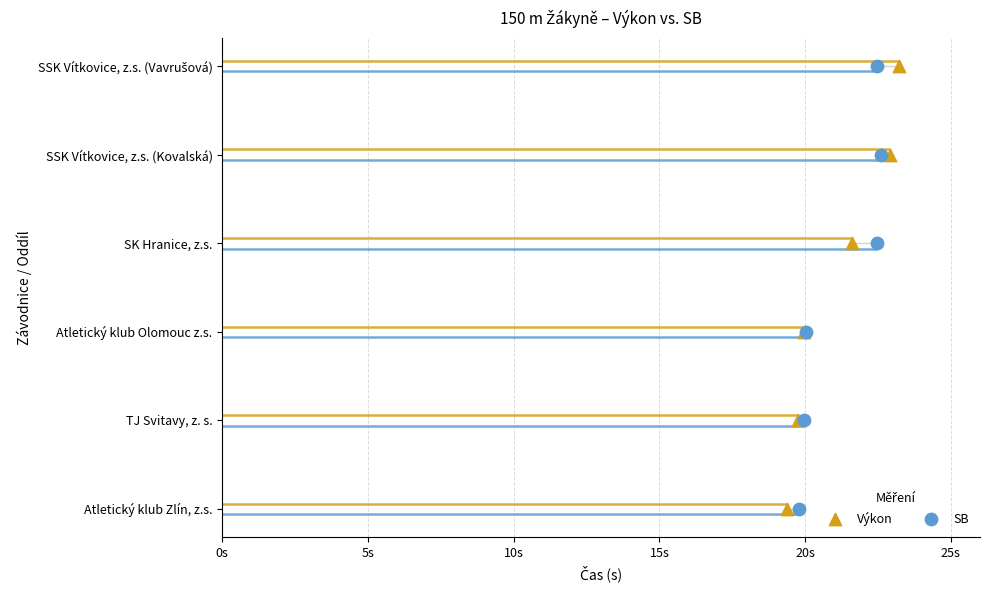

Which series has the largest Y range (max minus min)?

Výkon